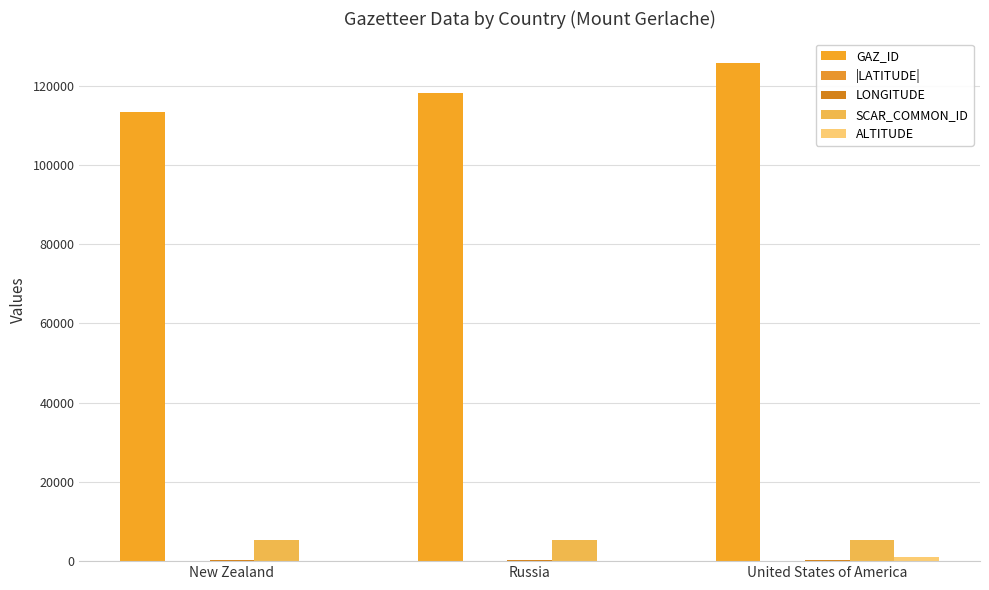

What is the total value across all series at United States of America?

132129.4